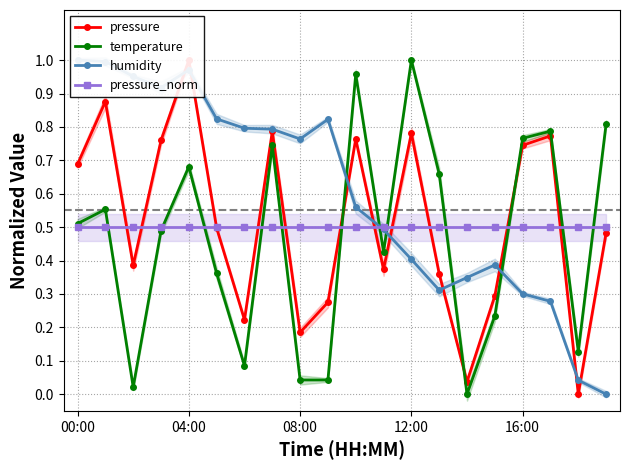

What is the minimum value for pressure_norm?

0.5